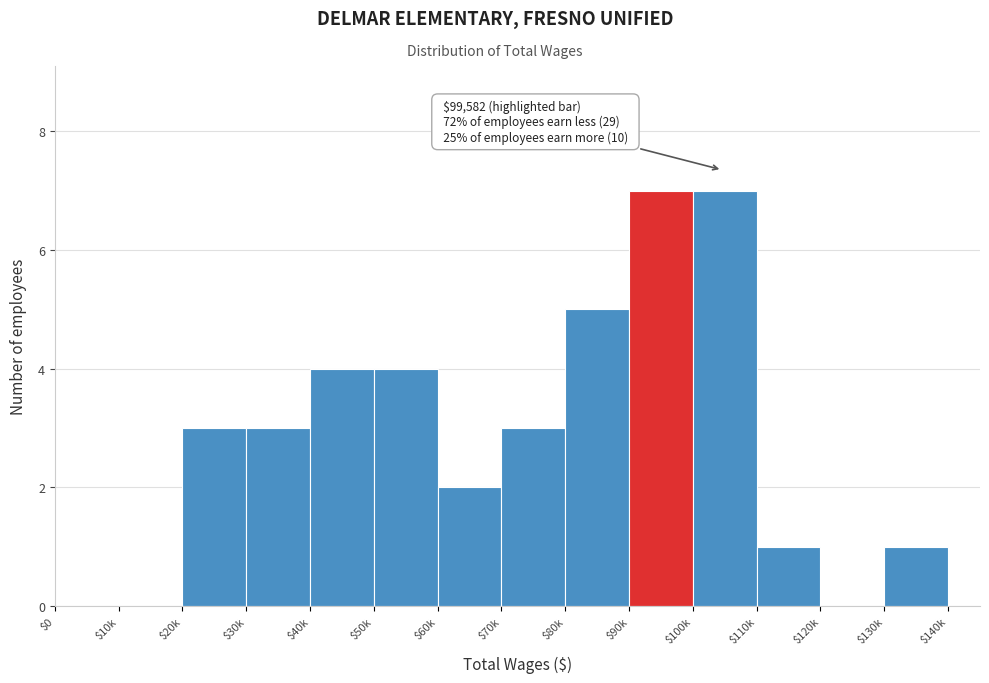

Is it true that the value at $30k is 2?

False